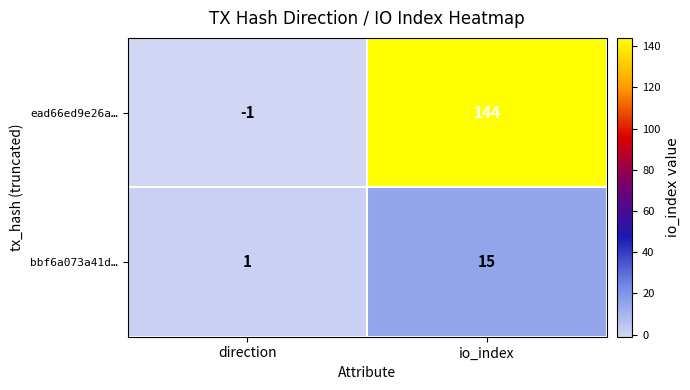

At which label is bbf6a073a41d… closest to 8?

direction